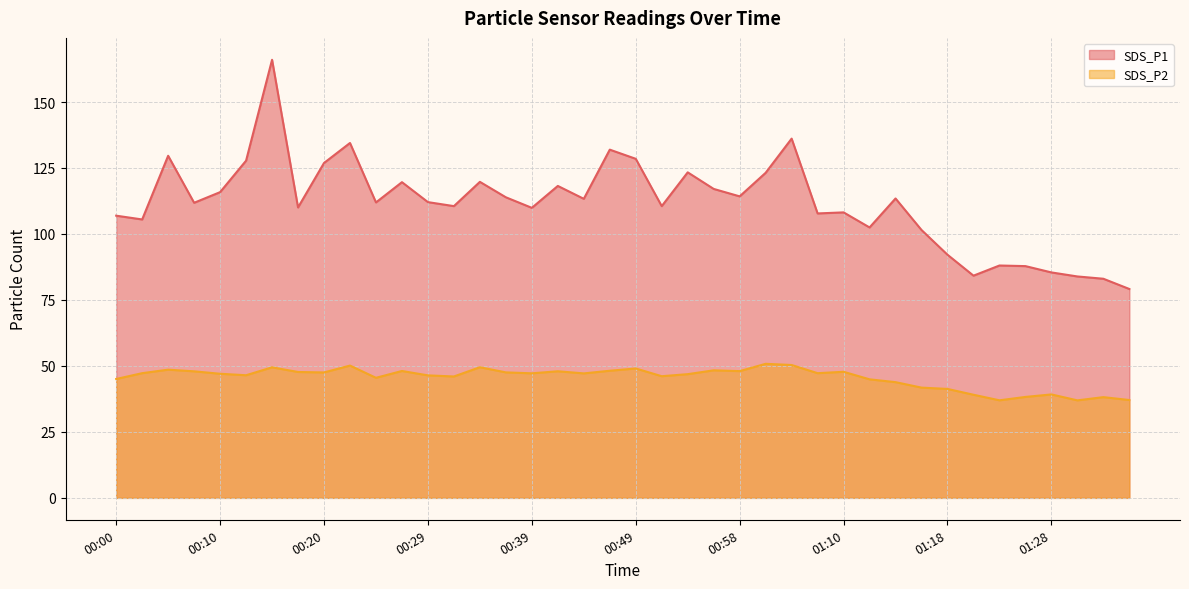

True or false: SDS_P1 and SDS_P2 intersect in this chart.

False